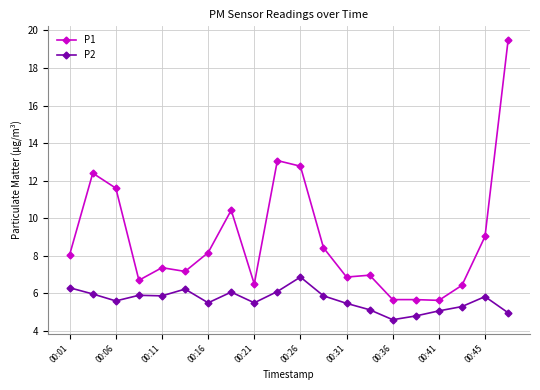

True or false: P1 has more than 2 points higher than both neighbors.

True